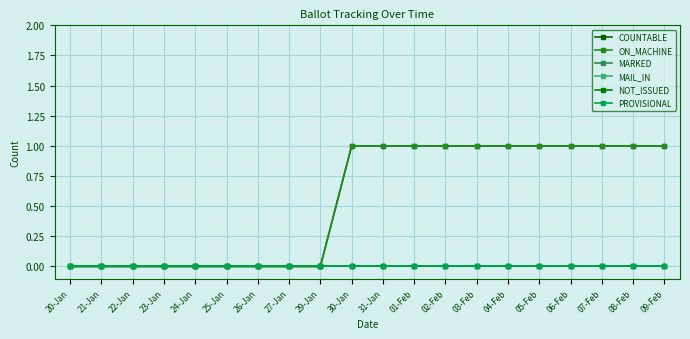

Rank the series by their maximum value, from highest to lowest.

COUNTABLE, ON_MACHINE, MARKED, MAIL_IN, NOT_ISSUED, PROVISIONAL